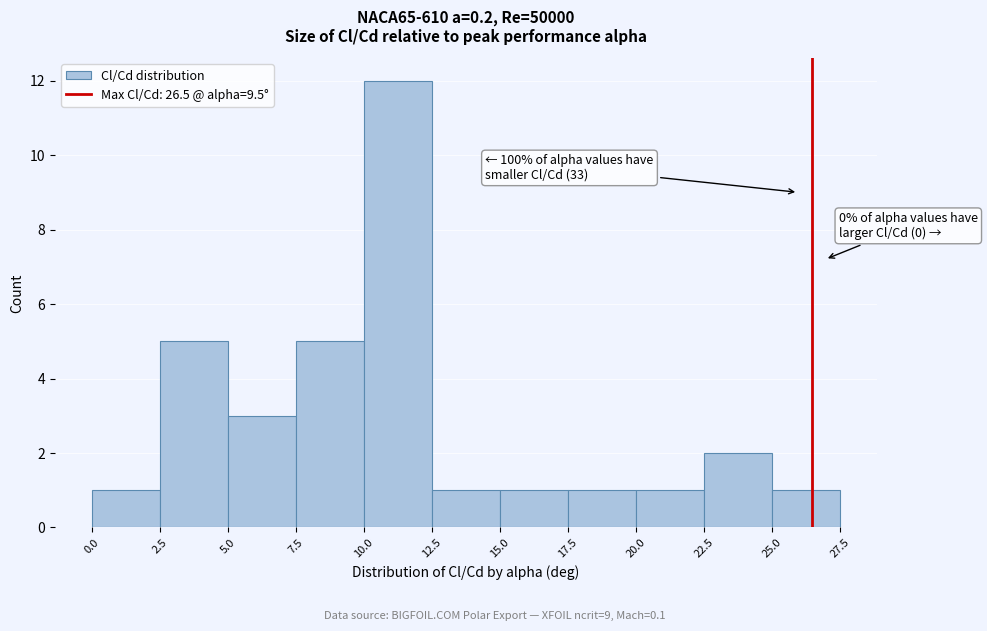

Which range on the x-axis has the tallest bar?

10.0 to 12.5